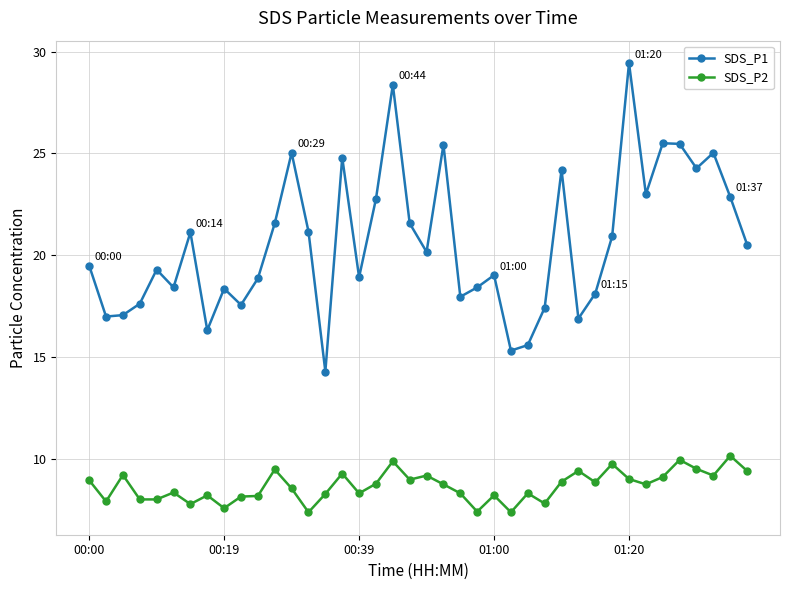

Which series has the largest total across all categories?

SDS_P1